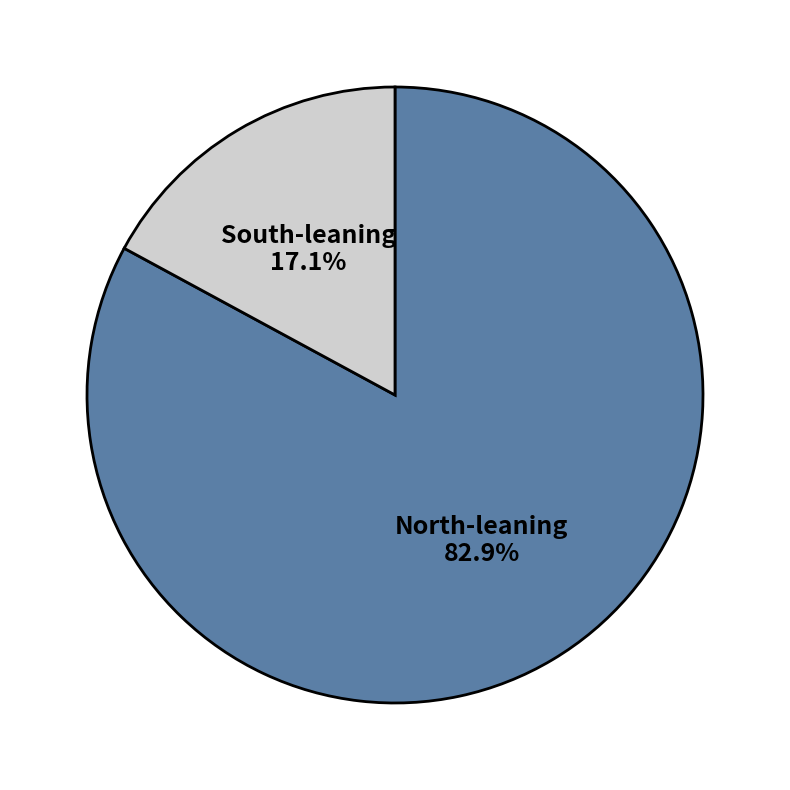

Rank the categories by value from lowest to highest.

South-leaning, North-leaning